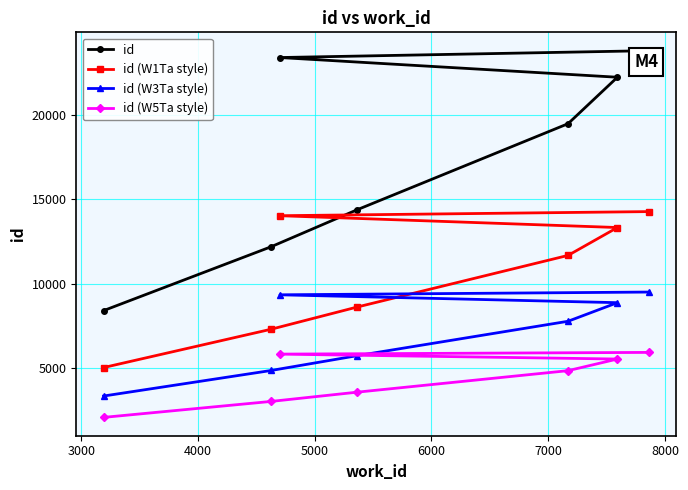

True or false: id (W5Ta style) and id (W3Ta style) intersect in this chart.

False